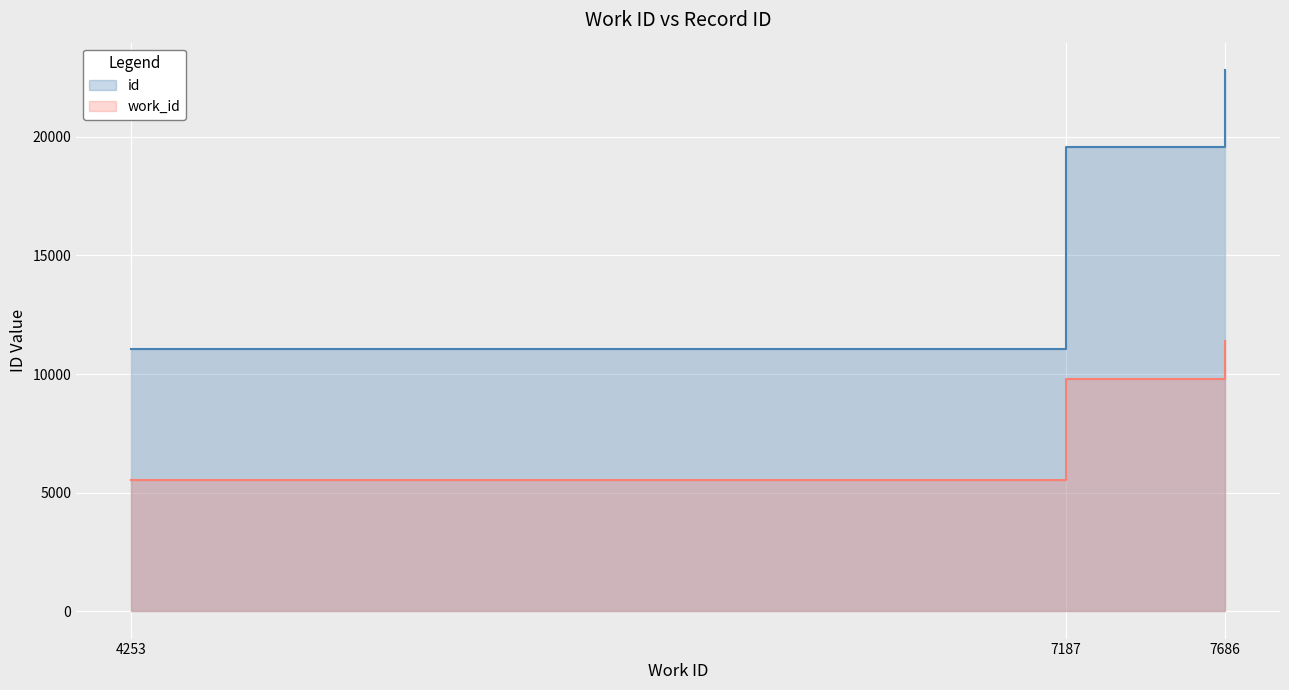

Which series has the widest spread of values?

work_id